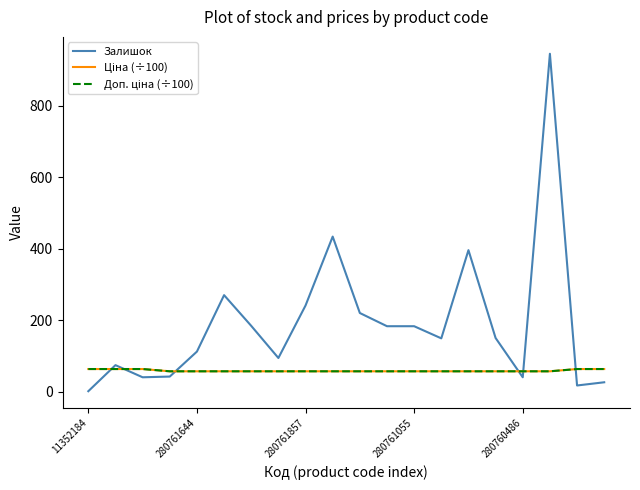

At which label does Залишок reach its minimum?

11352184